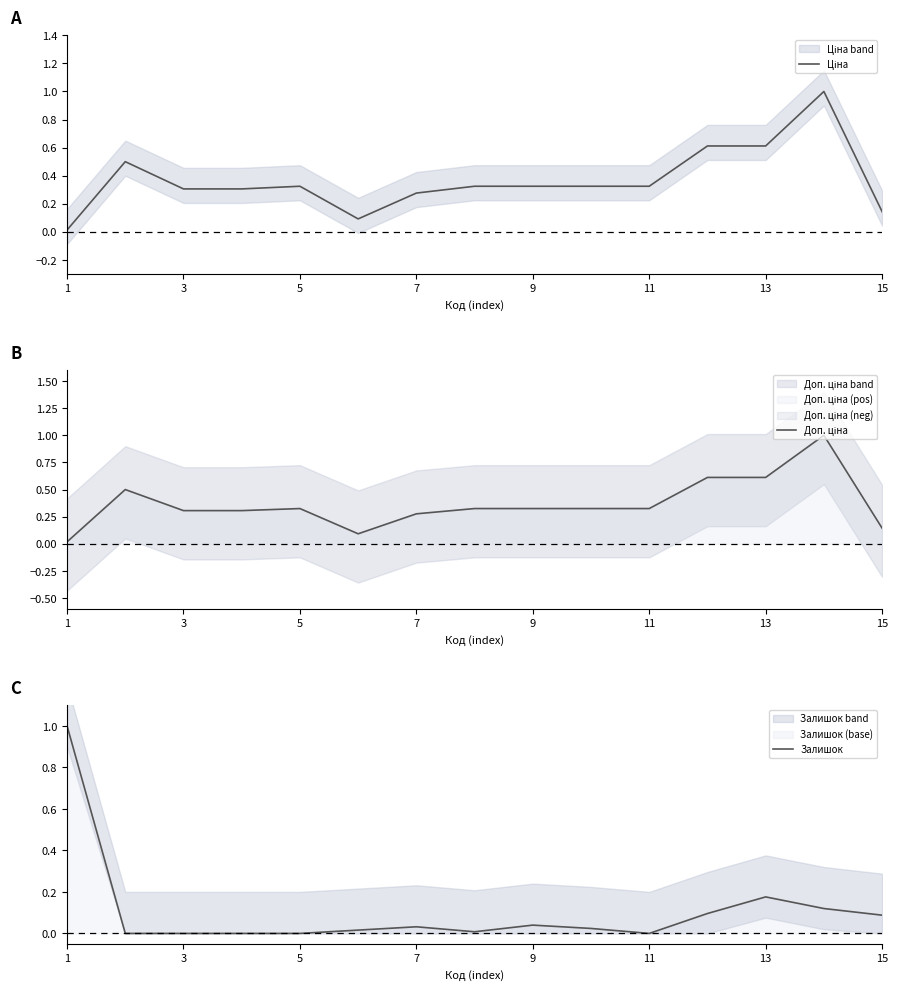

What is the difference between the second highest and second lowest values in the Доп. ціна series?

0.5